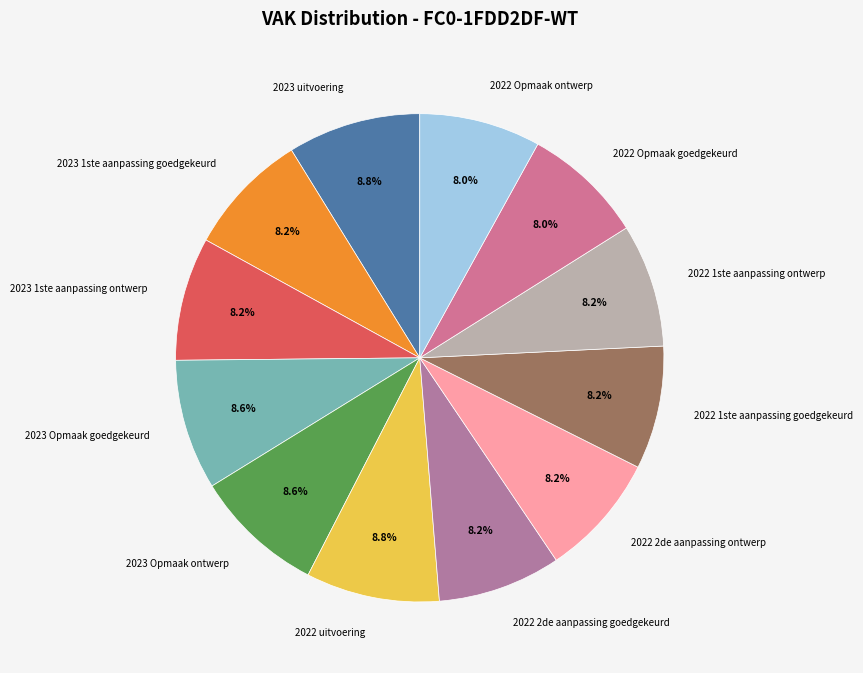

To the nearest percent, what portion does 2023 1ste aanpassing ontwerp represent?

8%